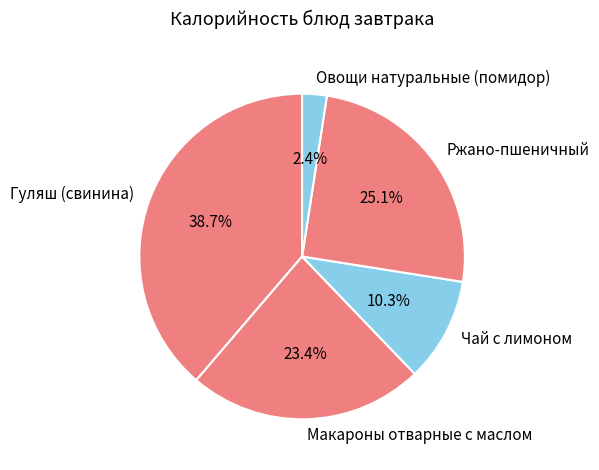

To the nearest percent, what portion does Гуляш (свинина) represent?

39%